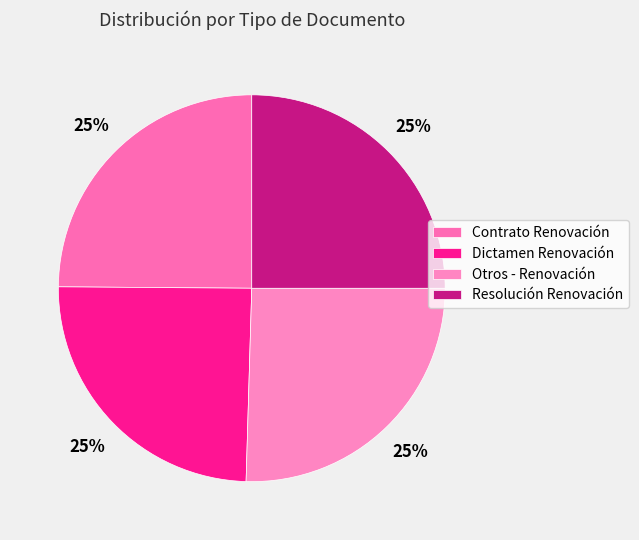

True or false: Dictamen Renovación accounts for 25% of the total.

True